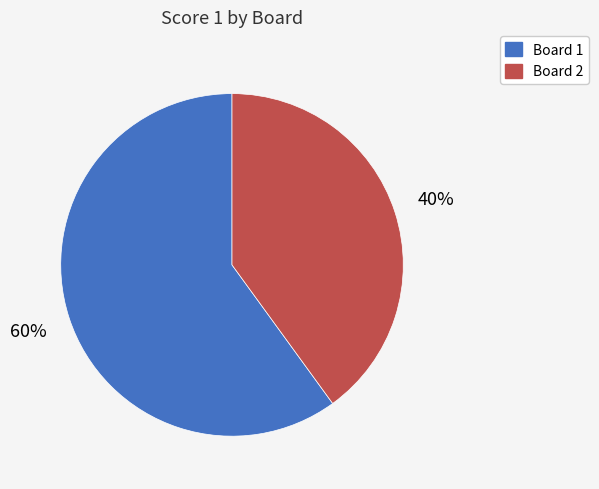

Is it true that Board 1 is 51% of the pie?

False